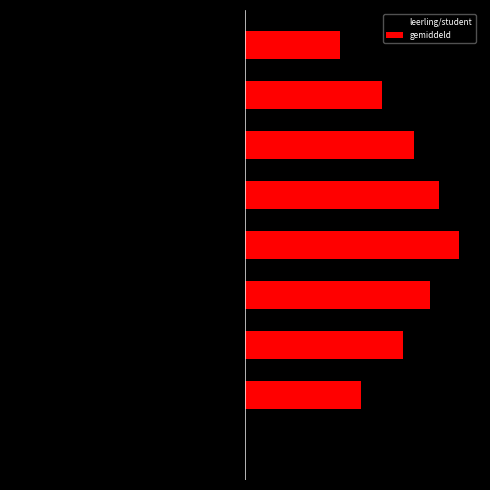

The value of gemiddeld at 3 is 86.8. True or false?

True